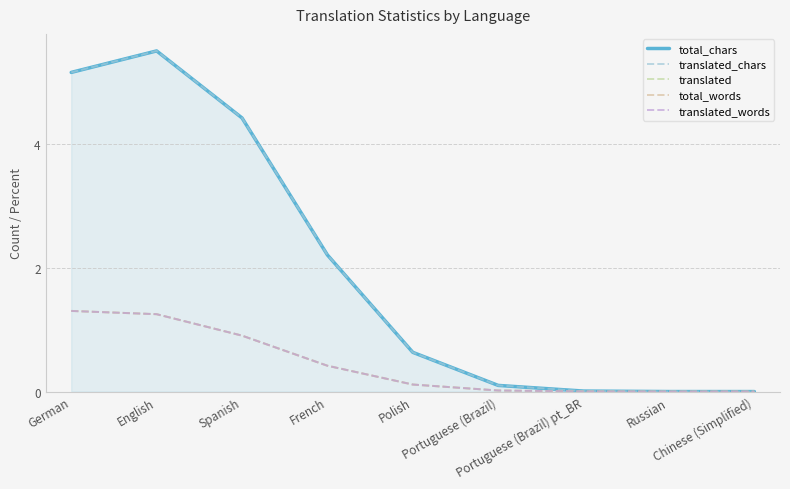

Where is total_words nearest to the value 0?

Chinese (Simplified)